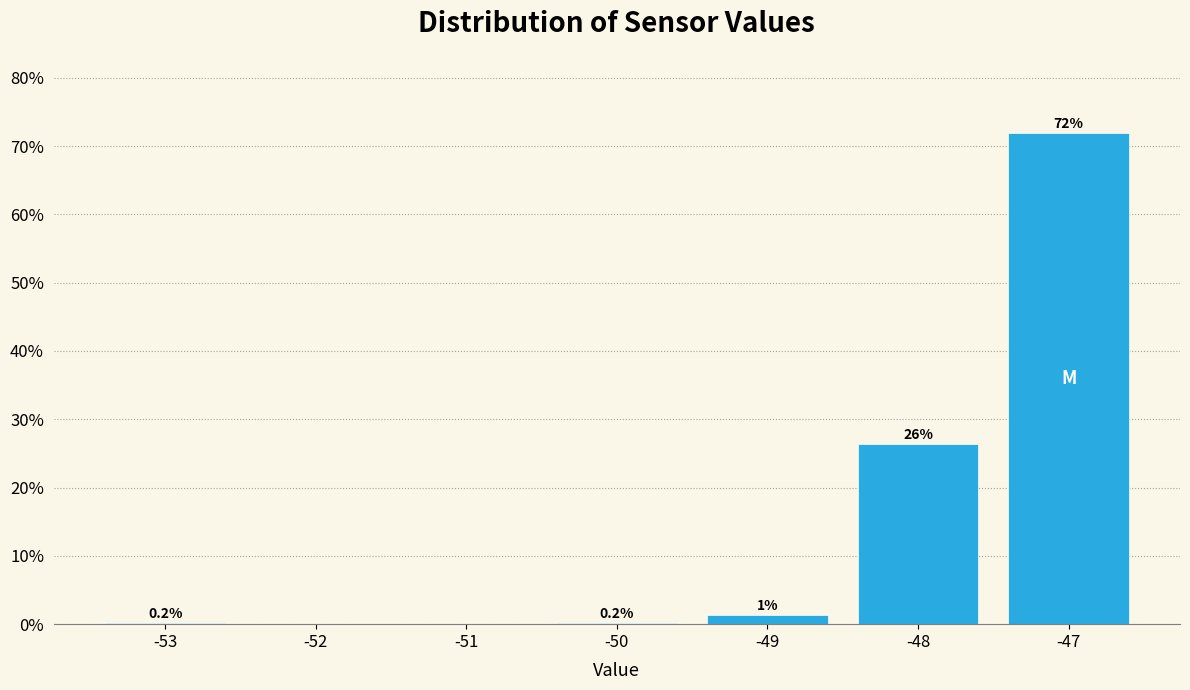

Which range on the x-axis has the tallest bar?

-47.5 to -46.5